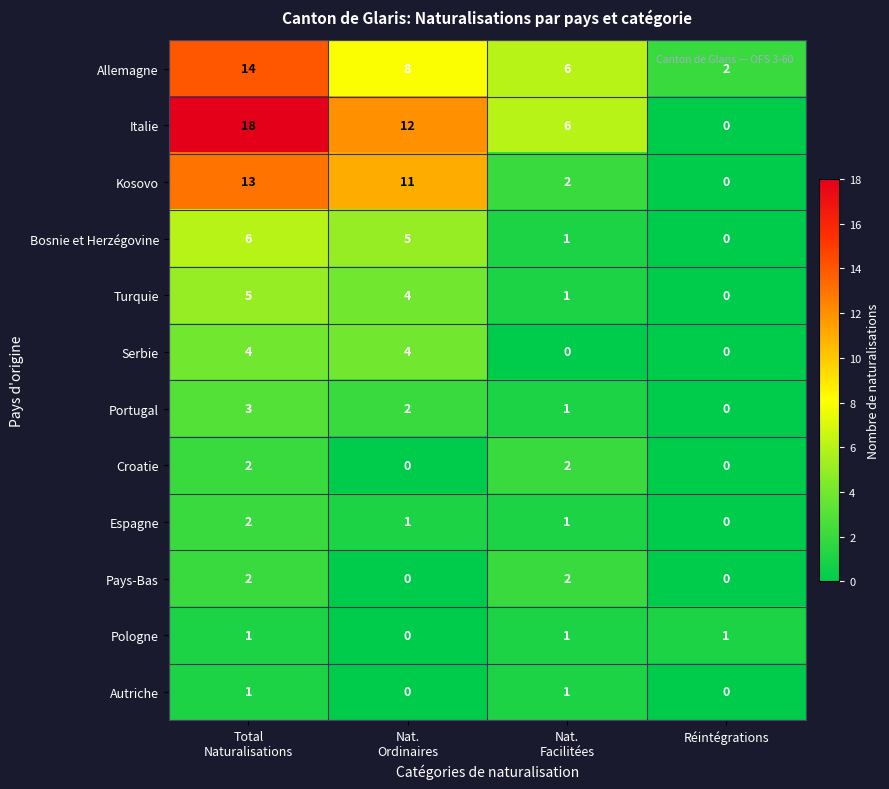

How many values in Turquie are above zero?

3